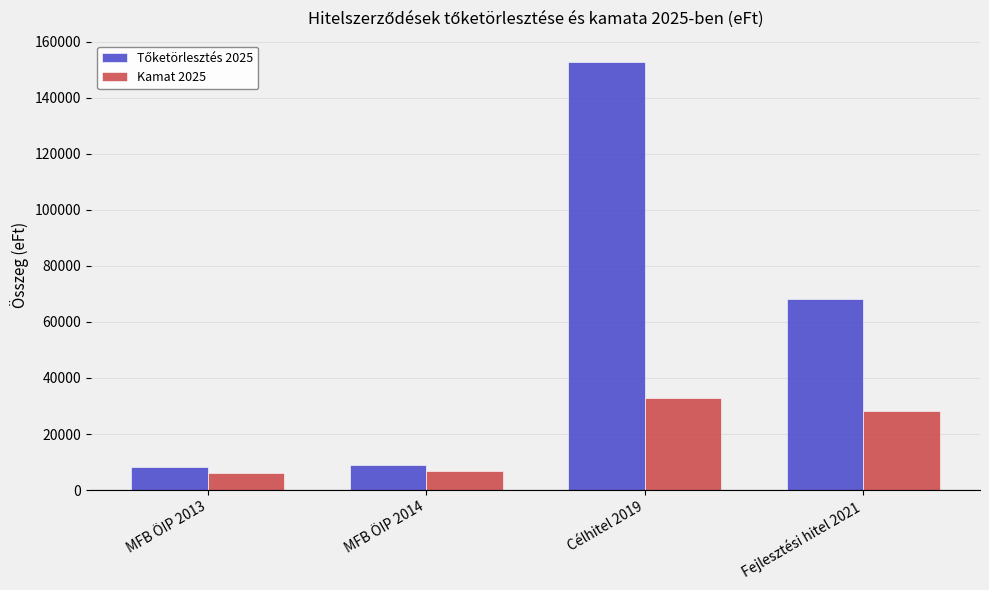

What value does the Kamat 2025 series have at Fejlesztési hitel 2021, to the nearest 100?

28300